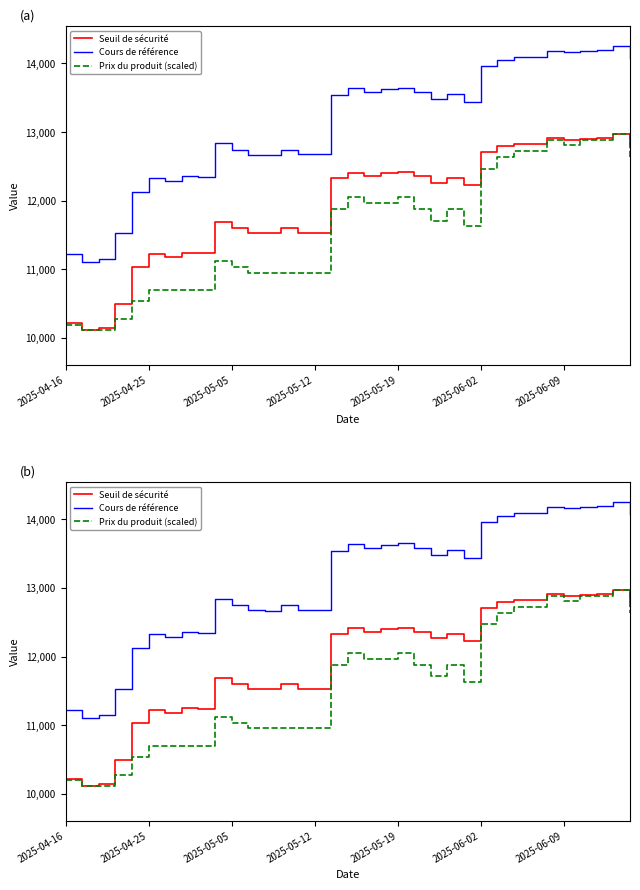

True or false: Cours de référence has more than 0 points higher than both neighbors.

True